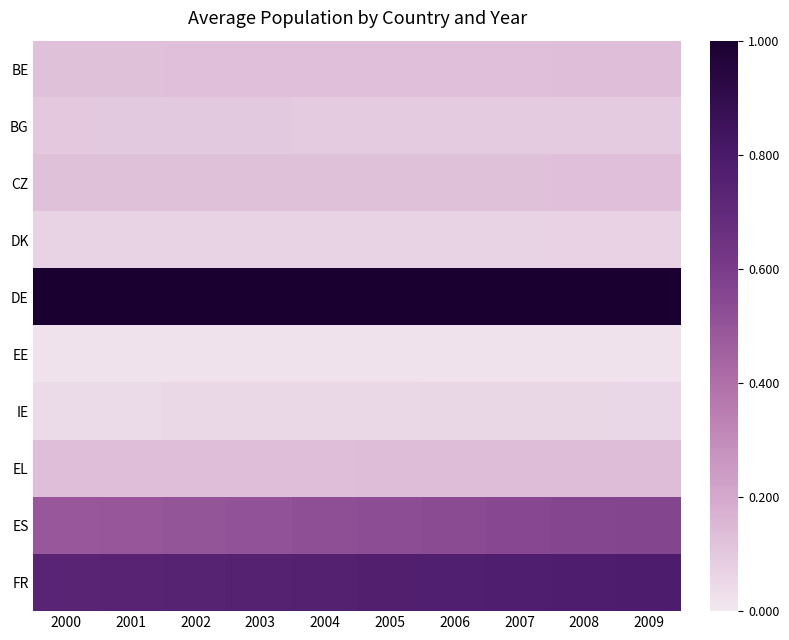

Rank the series by their maximum value, from lowest to highest.

EE, IE, DK, BG, CZ, BE, EL, ES, FR, DE